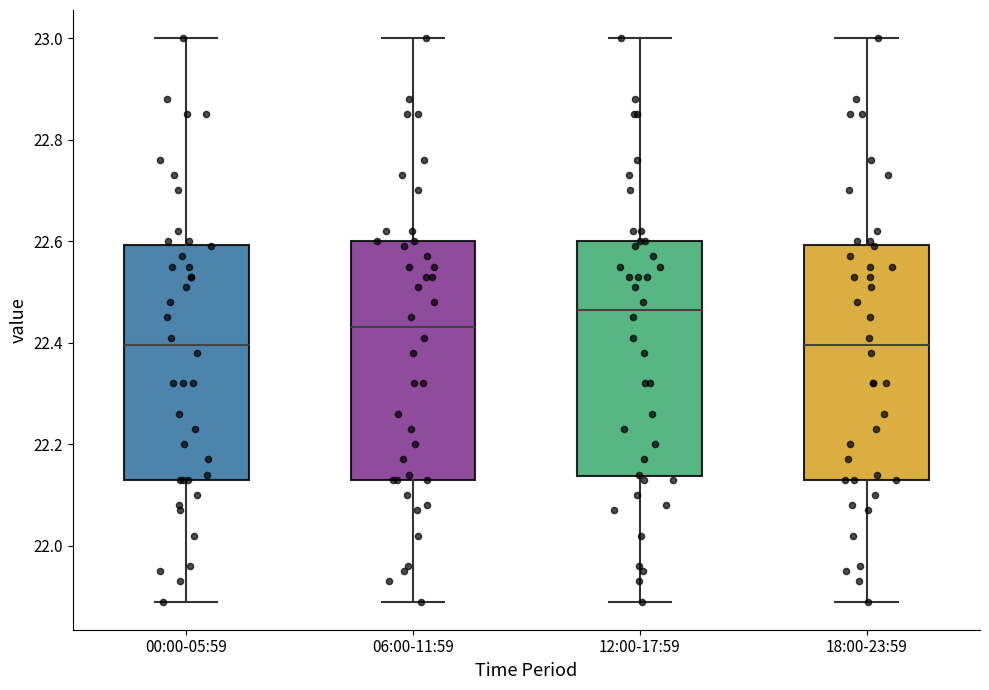

Where is the lower edge of the box for 06:00-11:59 on the y-axis? The values are not printed on the chart, so give them approximately, as read against the axis.

22.14